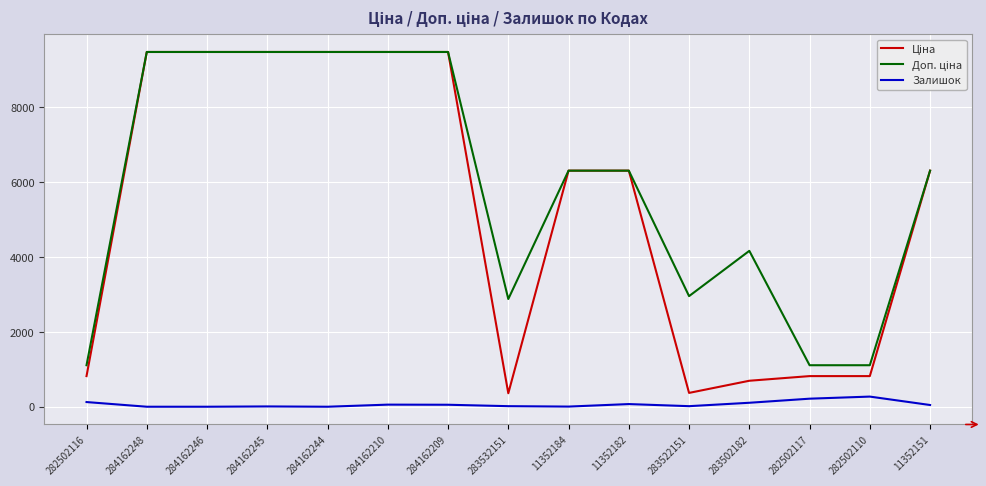

What is the difference between the Залишок values at 284162246 and 11352182?

71.0